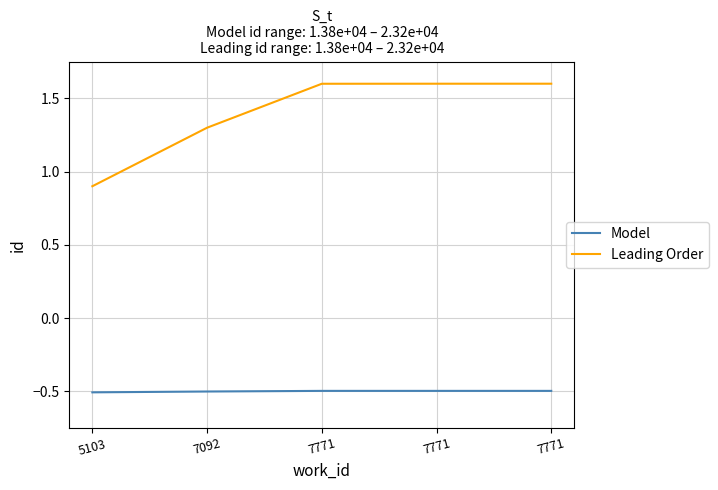

Does the chart display data point markers on the line(s)?

No